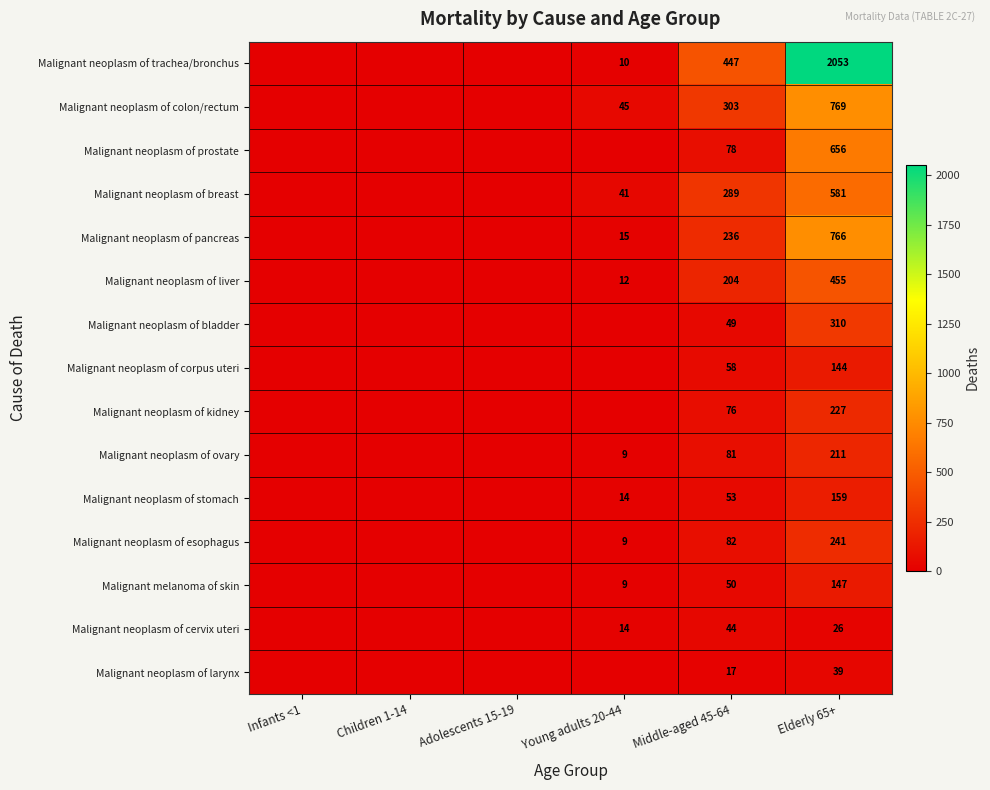

What is the spread (max minus min) of values at Middle-aged 45-64?

430